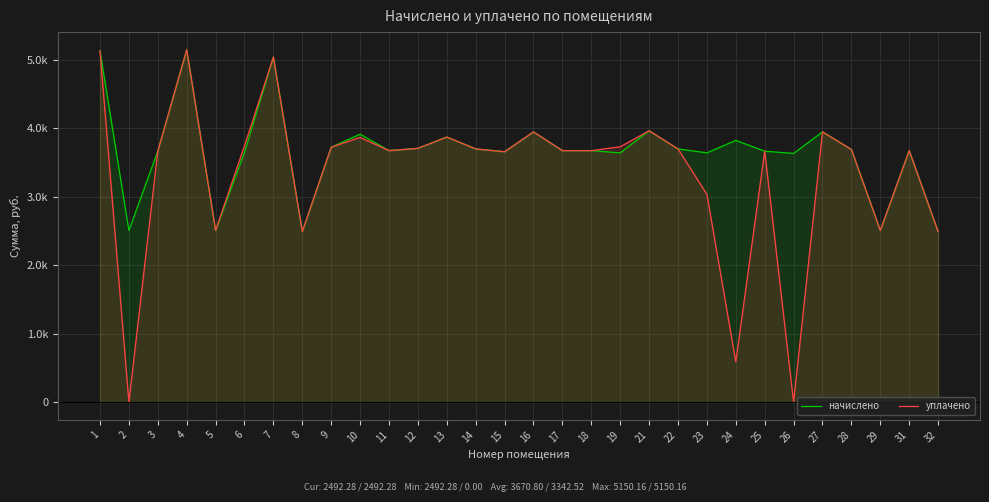

Which series has the largest total across all categories?

начислено